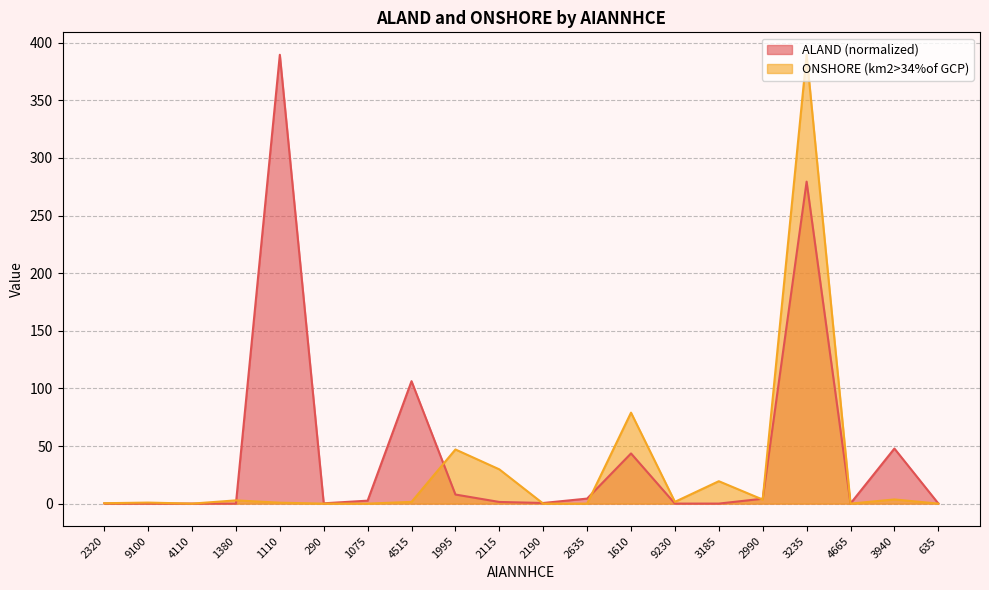

What position from the right is 3235?

4